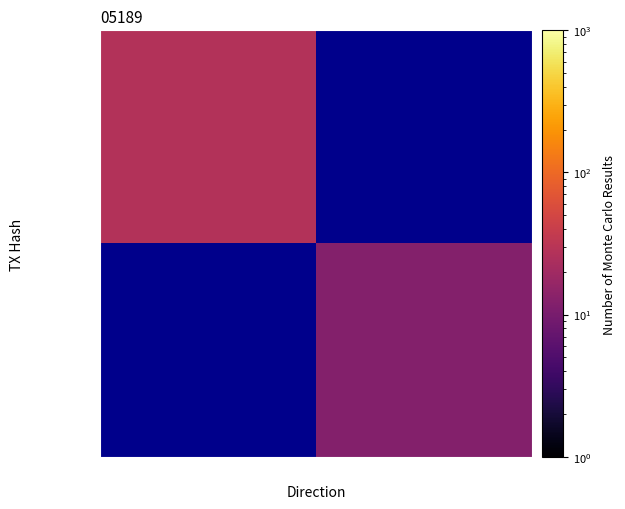

At how many categories does at least one series exceed 16?

1